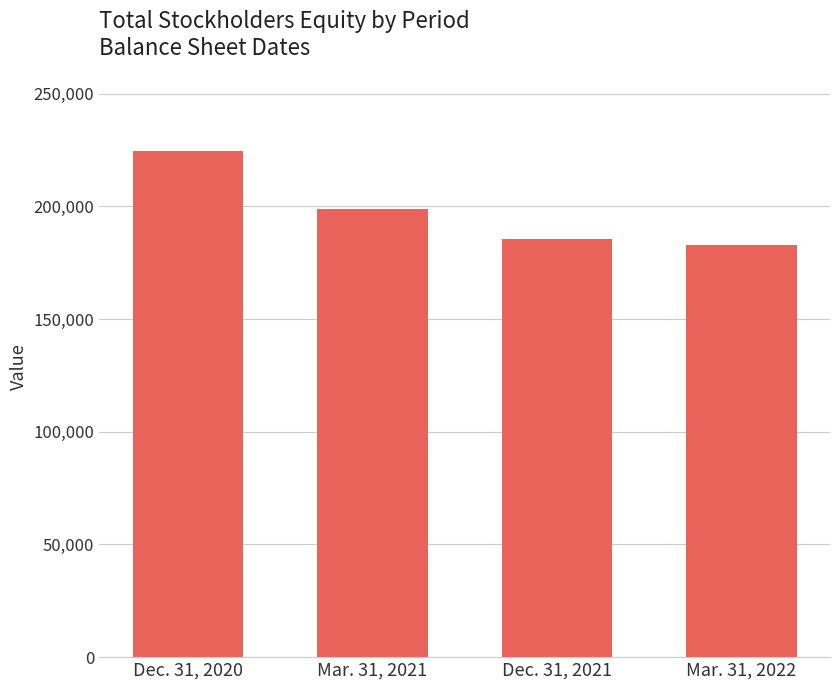

What is the difference between the maximum and second lowest values?

38988